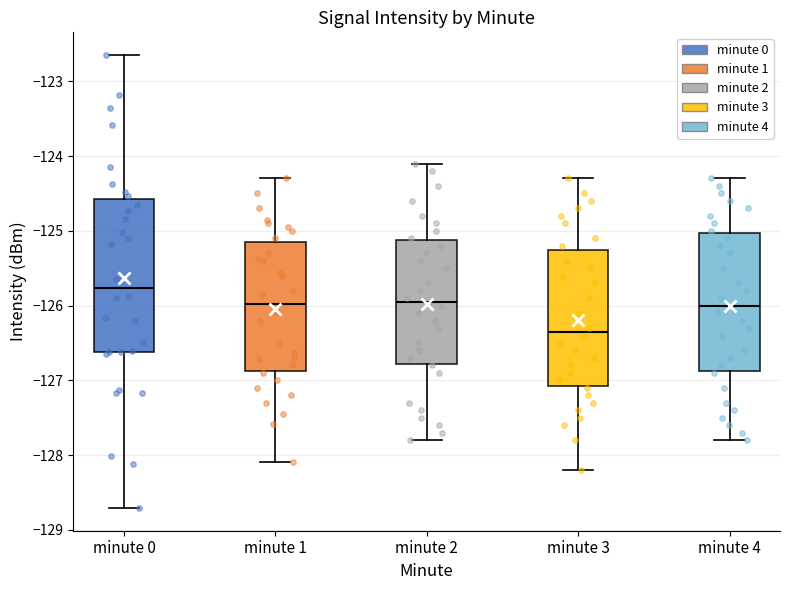

Which box's median line is the highest?

minute 0